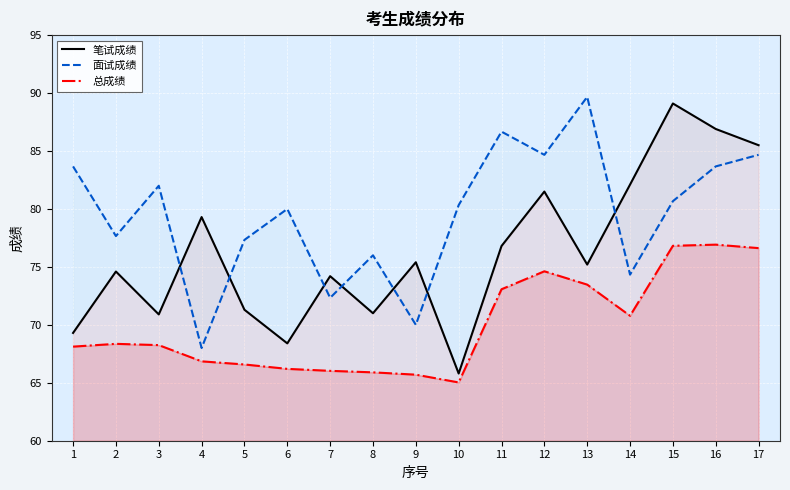

At which label is 笔试成绩 closest to 77?

11